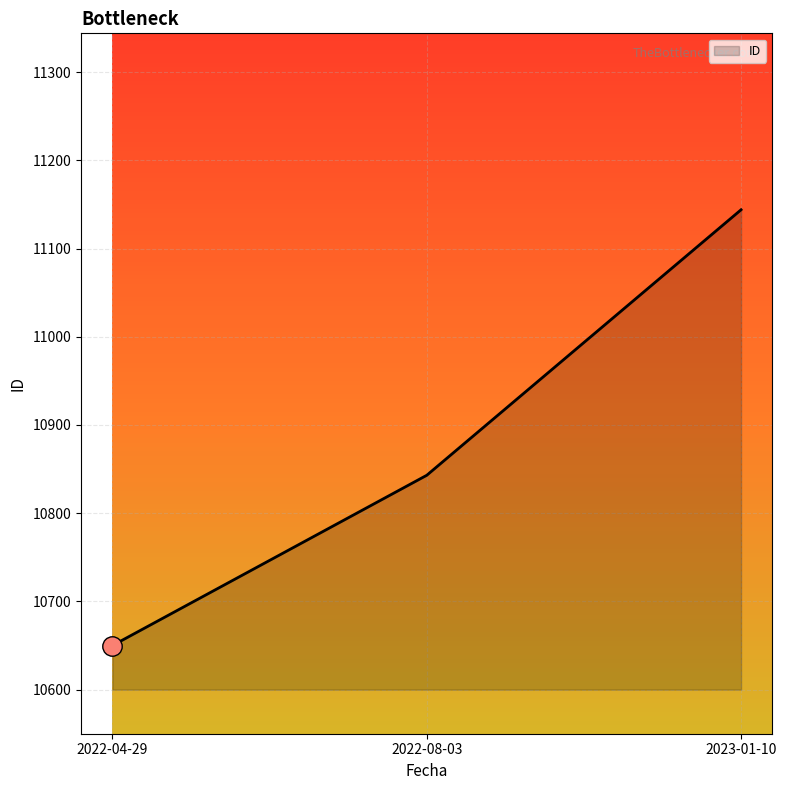

Between 2022-04-29 and 2022-08-03, which is larger?

2022-08-03